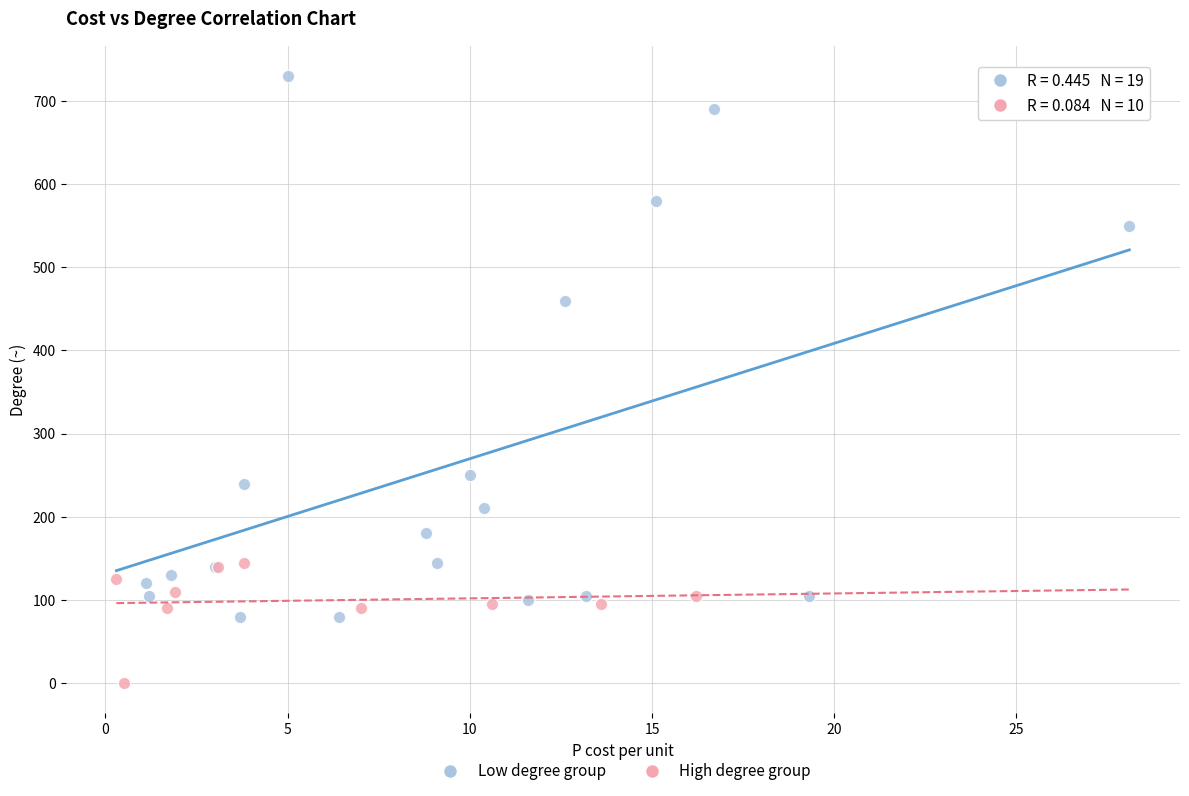

Which series reaches the minimum Y coordinate?

High degree group